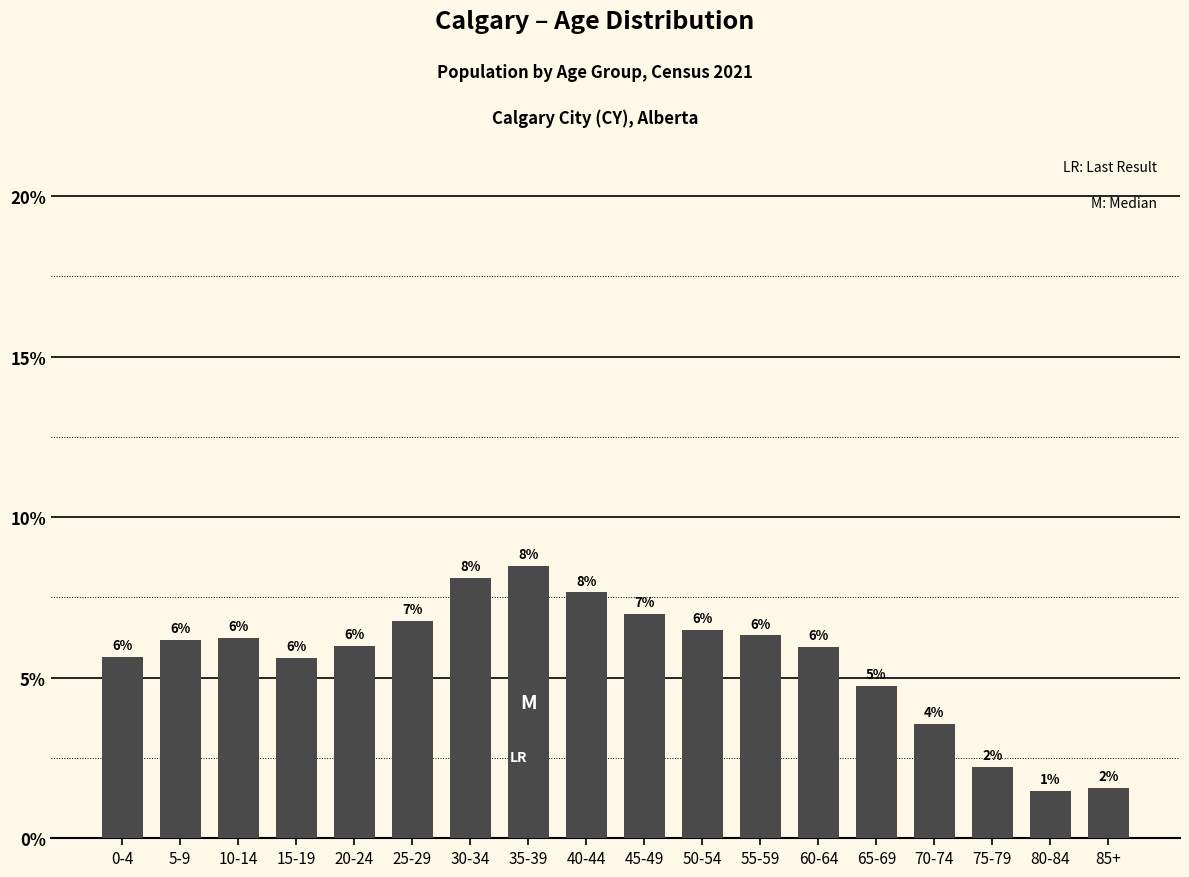

Which label corresponds to the smallest value in the chart?

80-84